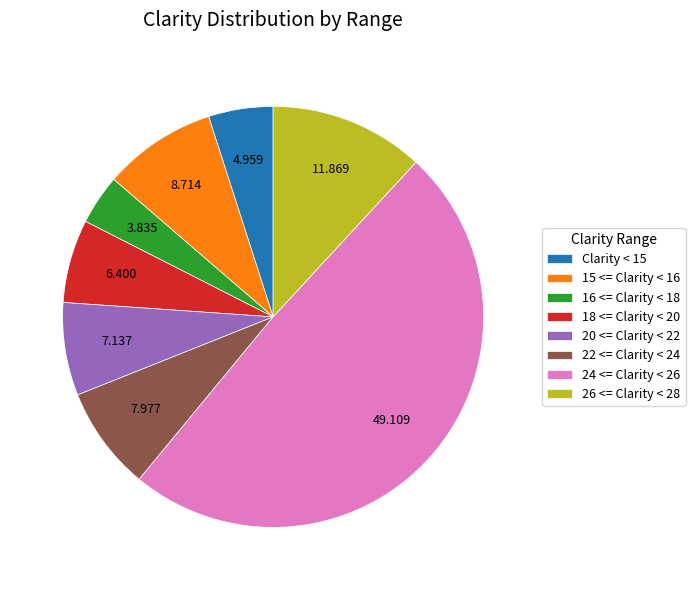

How many segments does this pie chart have?

8